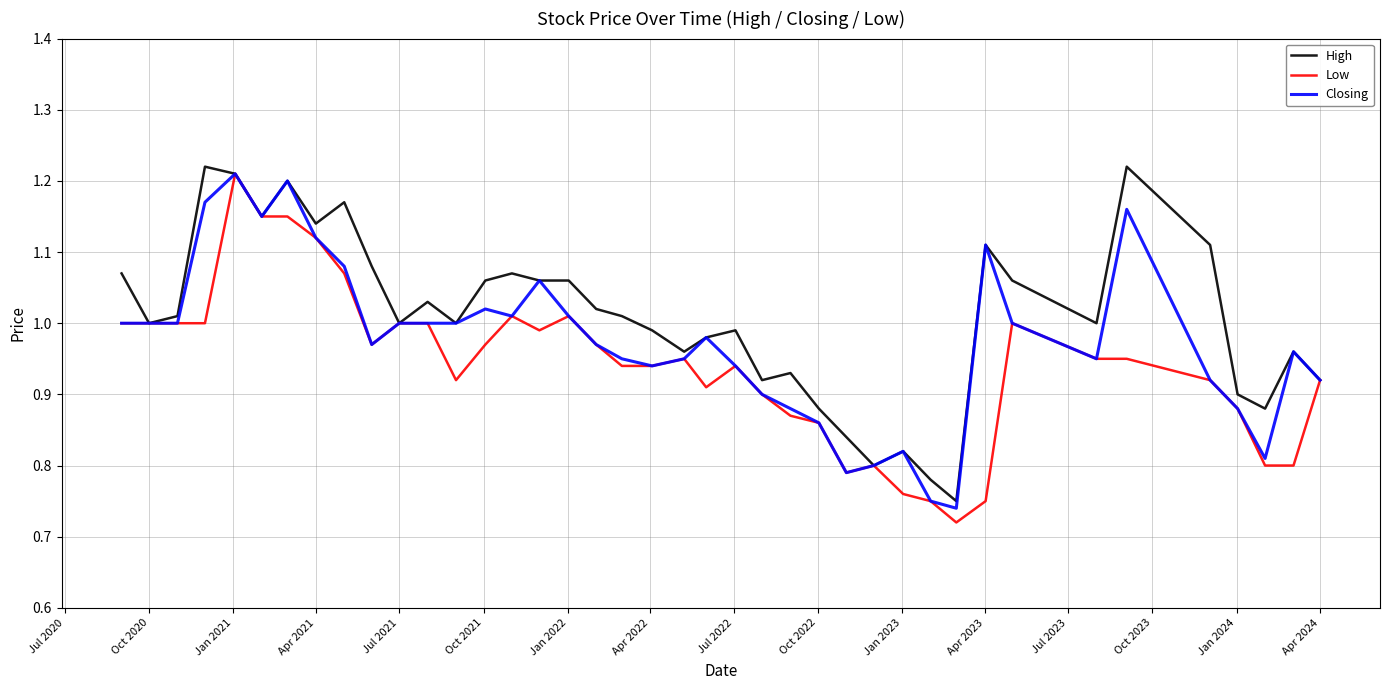

Rank the series by their average value, from highest to lowest.

High, Closing, Low